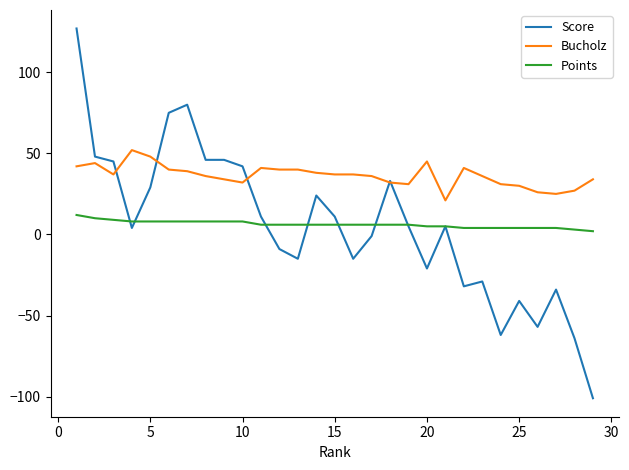

True or false: Points and Bucholz intersect in this chart.

False